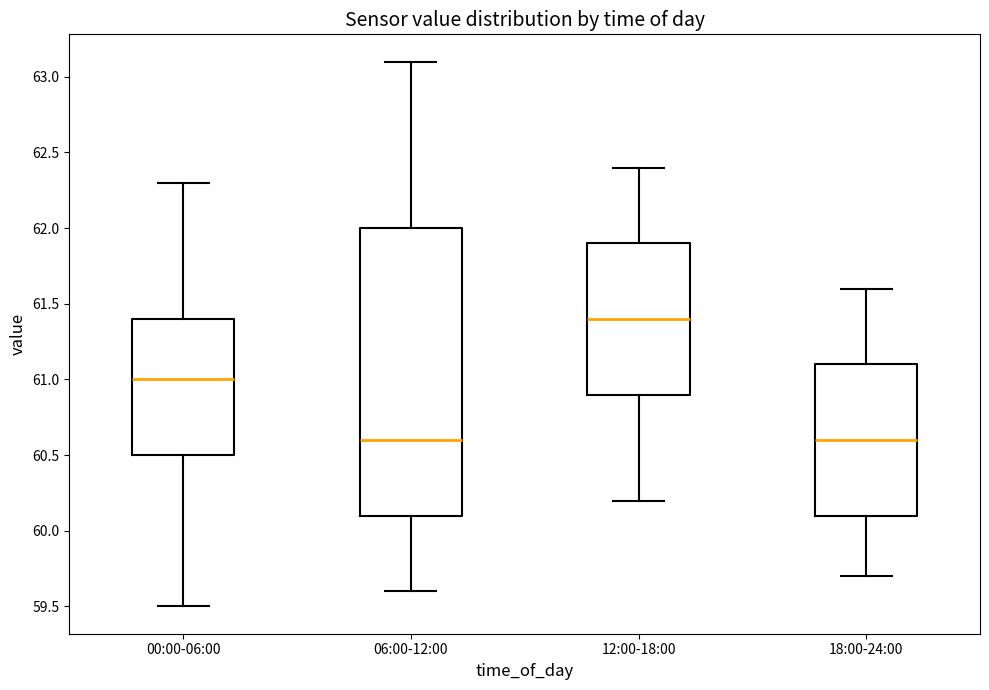

Reading left to right, transcribe this box plot: for each box, give where its median line is, the range the box spans, and where its two whiskers end, as read against the y-axis. The values are not printed on the chart, so give them approximately, as read against the axis.

00:00-06:00: median 61.0, box 60.5 to 61.4, whiskers 59.5 to 62.3
06:00-12:00: median 60.6, box 60.1 to 62.0, whiskers 59.6 to 63.1
12:00-18:00: median 61.4, box 60.9 to 61.9, whiskers 60.2 to 62.4
18:00-24:00: median 60.6, box 60.1 to 61.1, whiskers 59.7 to 61.6